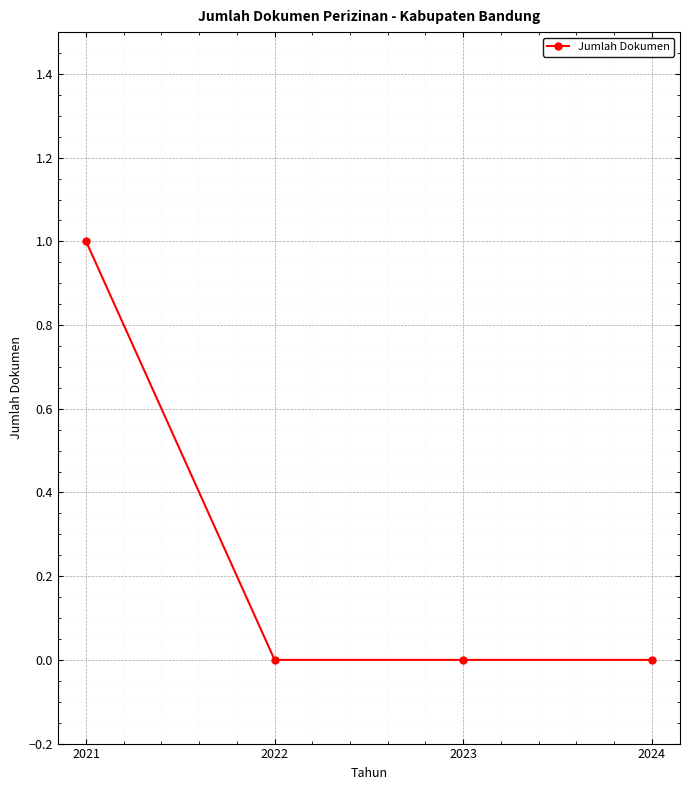

Which has a higher value, 2024 or 2021?

2021